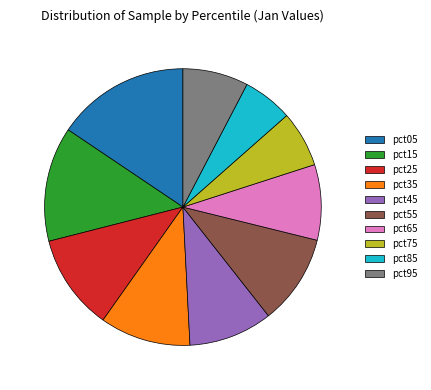

The pct65 slice represents 22% of the pie. True or false?

False